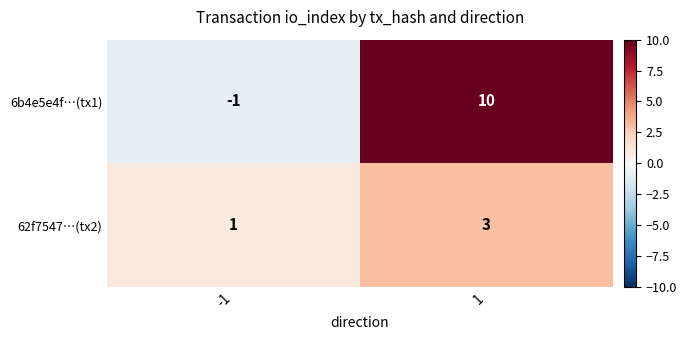

What value does the 6b4e5e4f…(tx1) series have at 1?

10